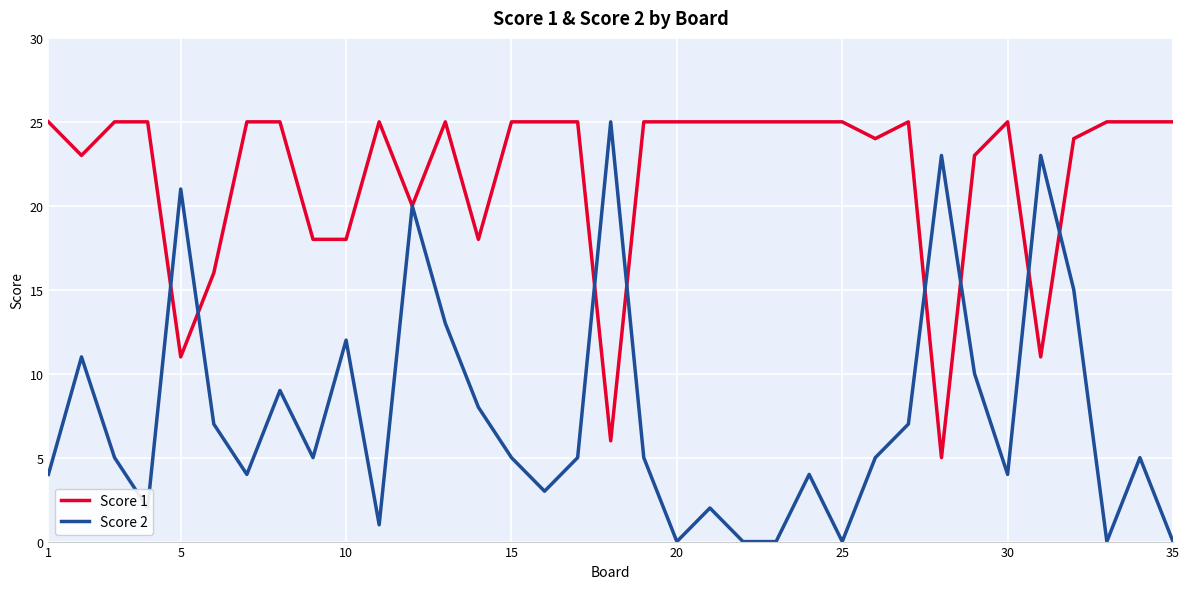

Which series has the widest spread of values?

Score 2